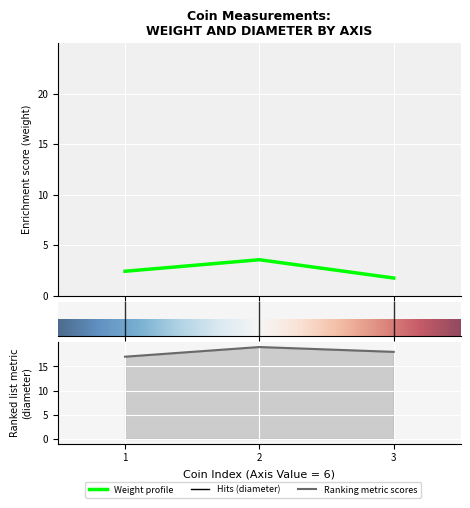

At 1, list the series in order from largest to smallest.

diameter, weight